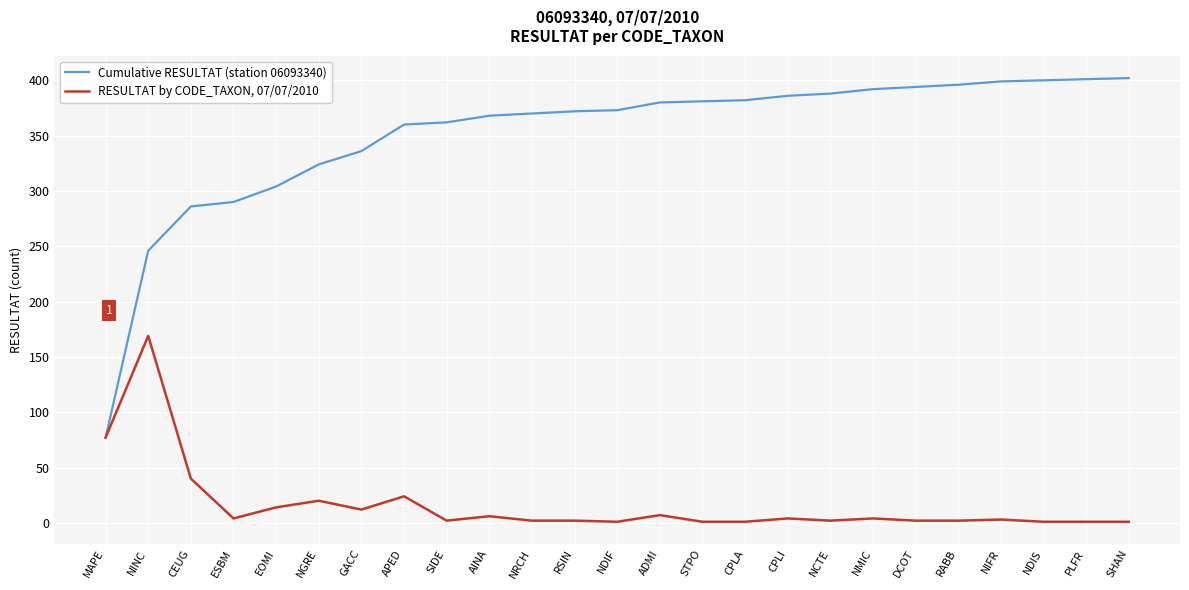

How many lines are shown in the chart?

2